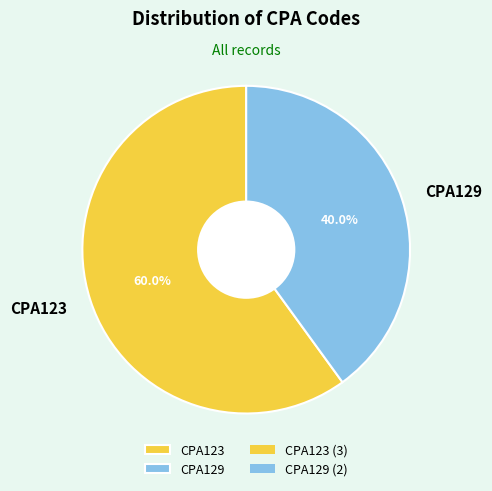

What percentage is NOT represented by CPA129?

60.0%